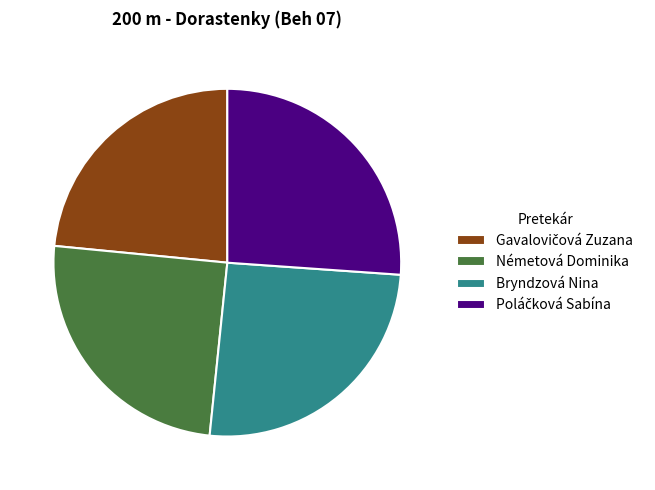

Count the number of slices in the pie.

4